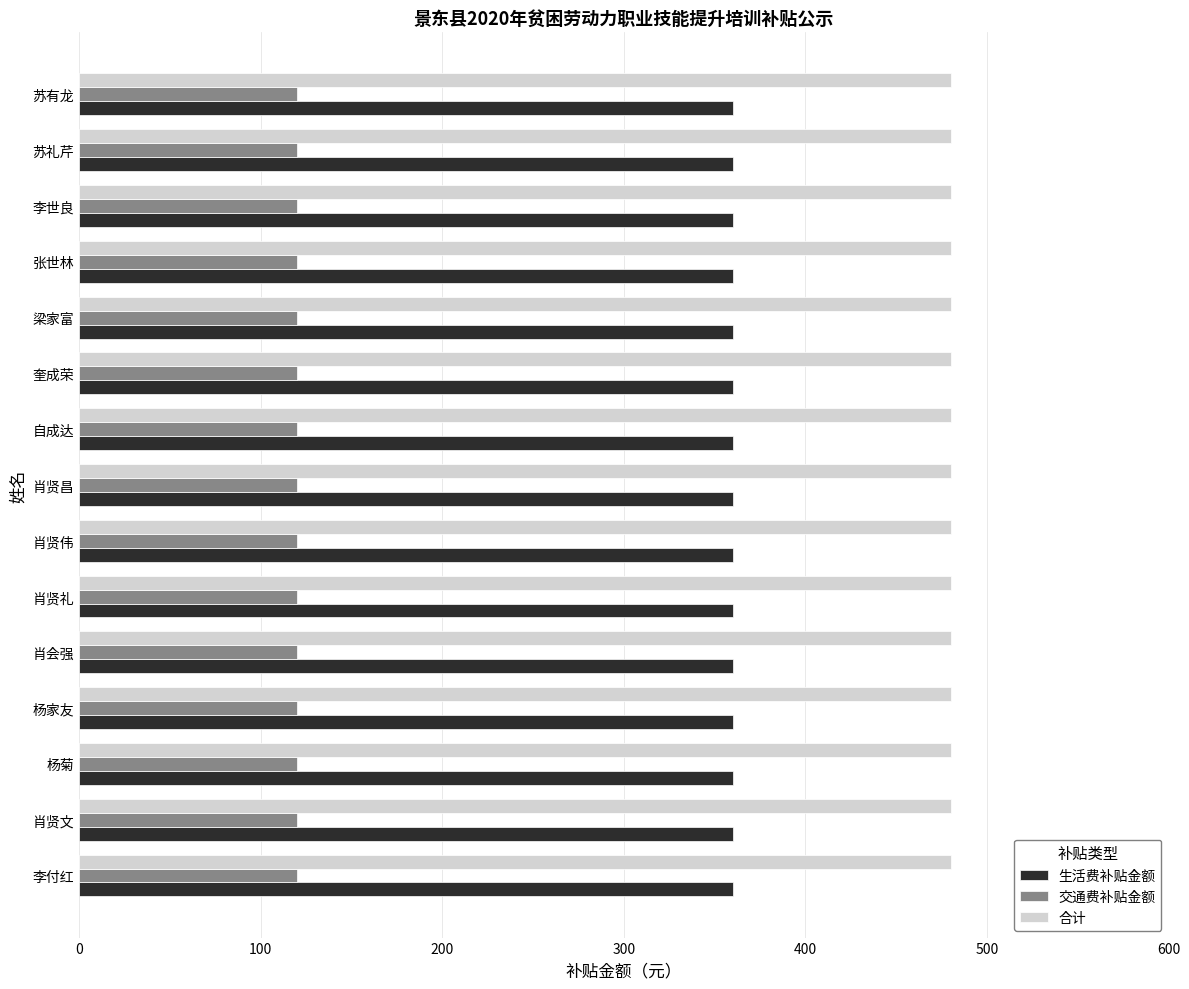

What is the lowest value of the 交通费补贴金额 series?

120